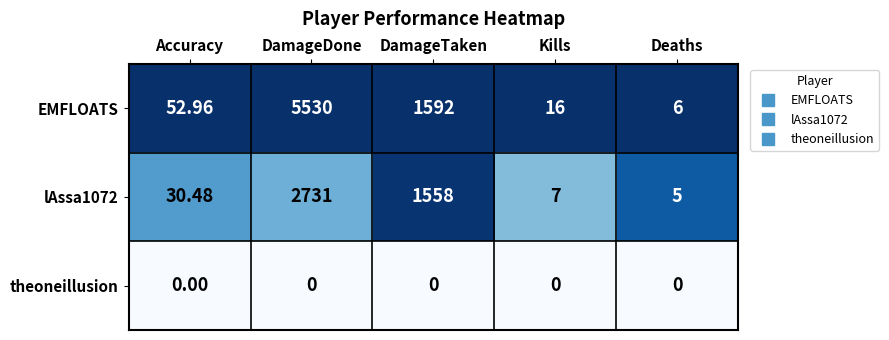

At which label is lAssa1072 closest to 1368?

DamageTaken